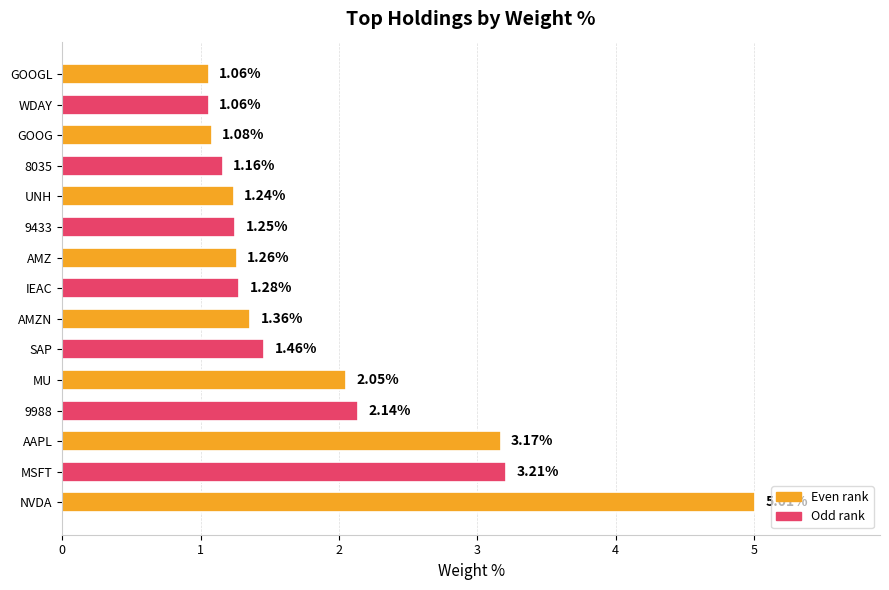

What is the difference between the values at GOOG and SAP?

0.4